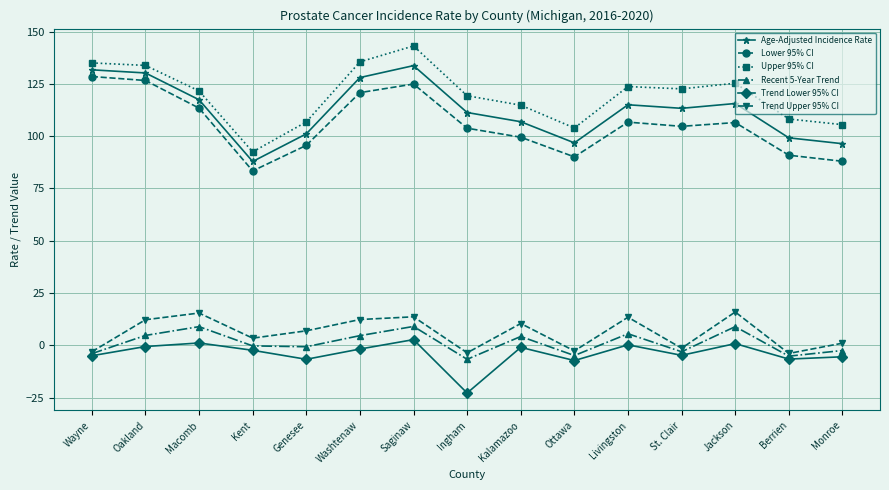

What is the label of the 6th point from the left?

Washtenaw